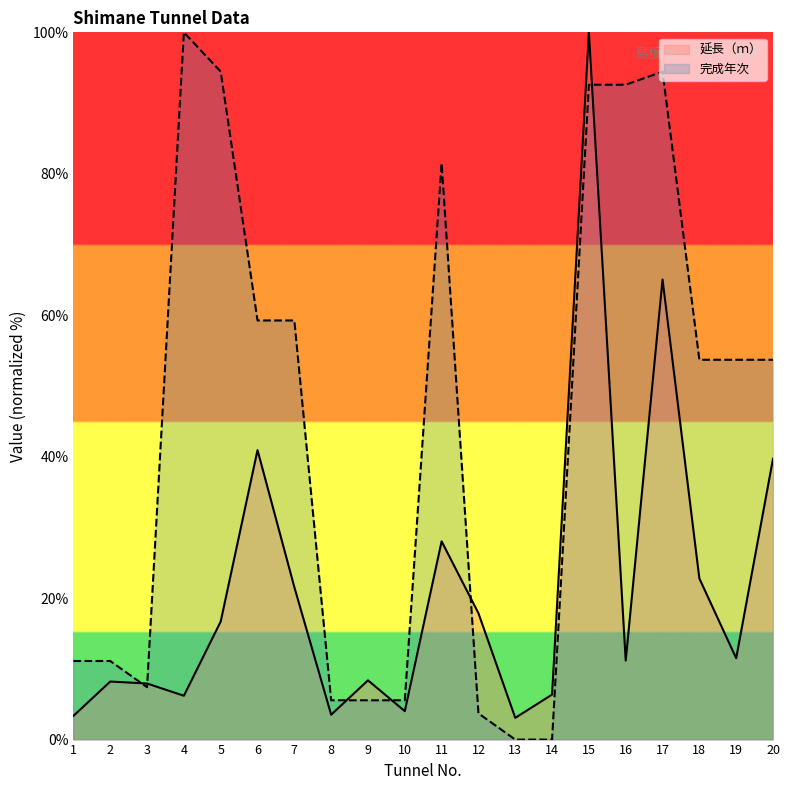

Where is the first local maximum for 延長（ｍ）?

2